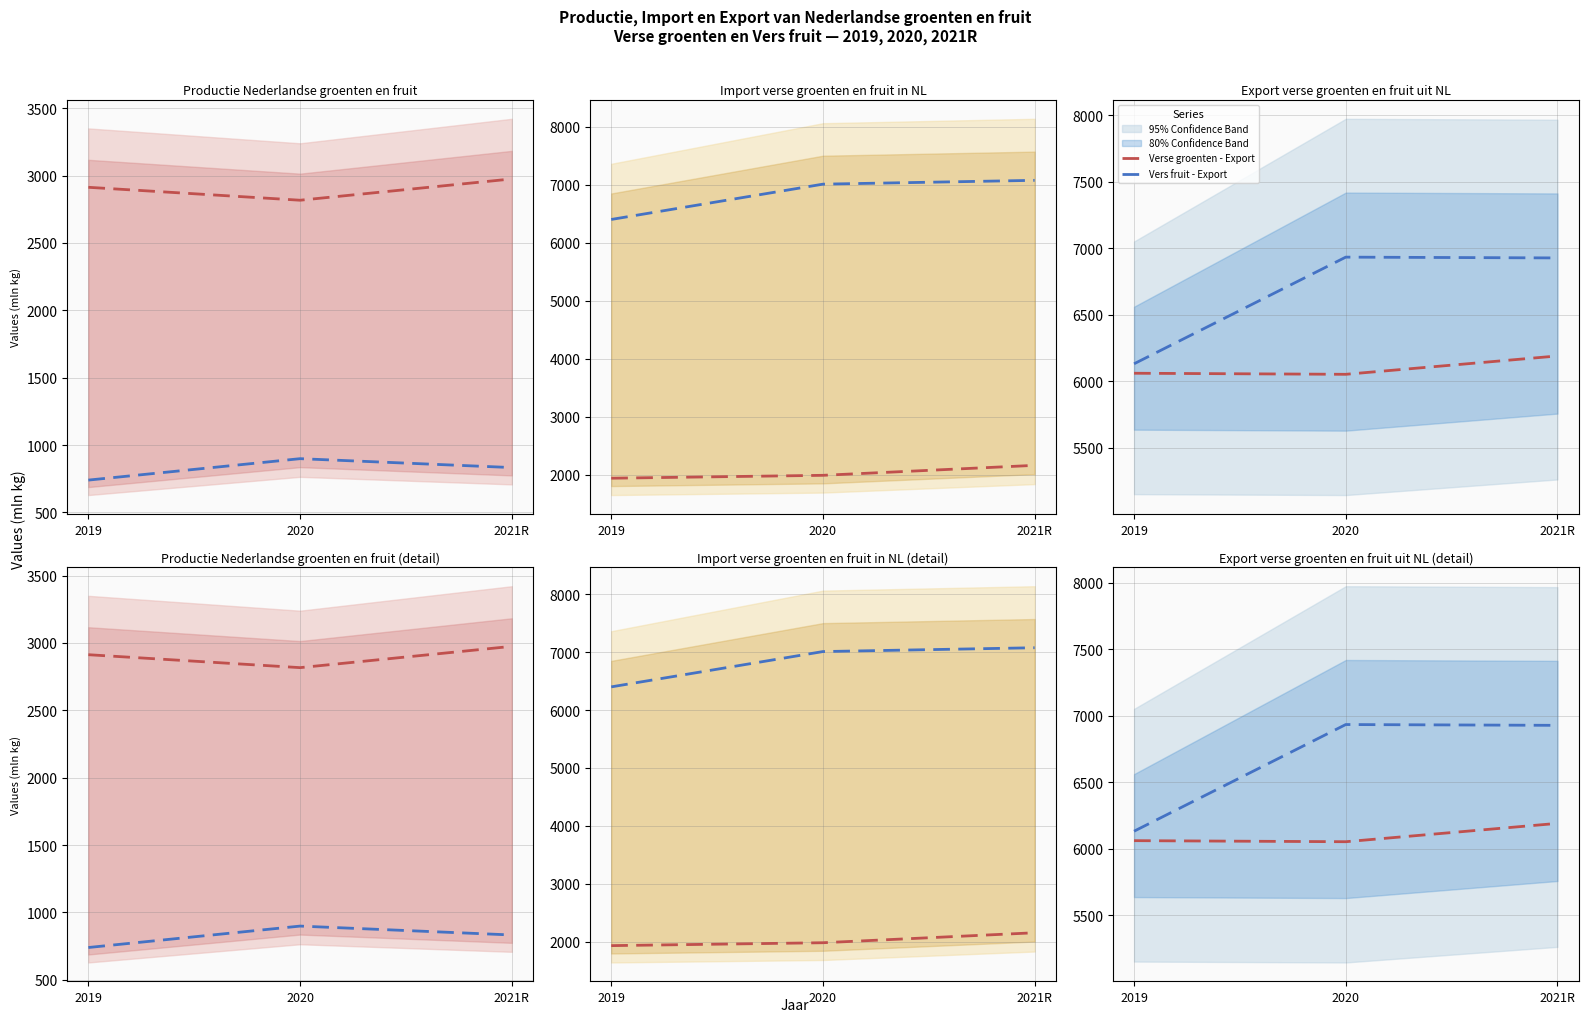

What is the label of the 1st point from the right?

2021R